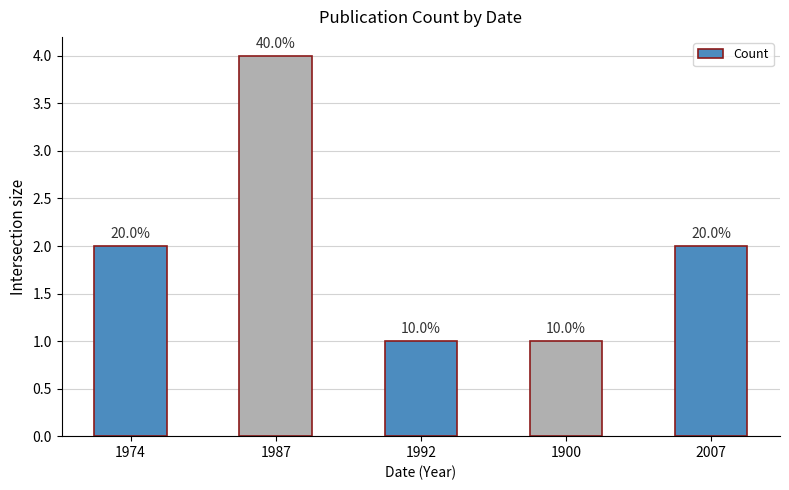

Rank the categories by value from lowest to highest.

1992, 1900, 1974, 2007, 1987